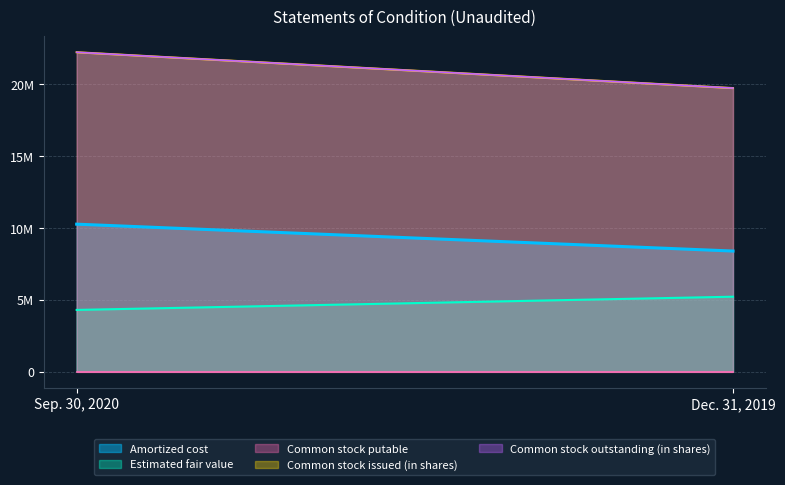

What is the smallest value displayed?

100